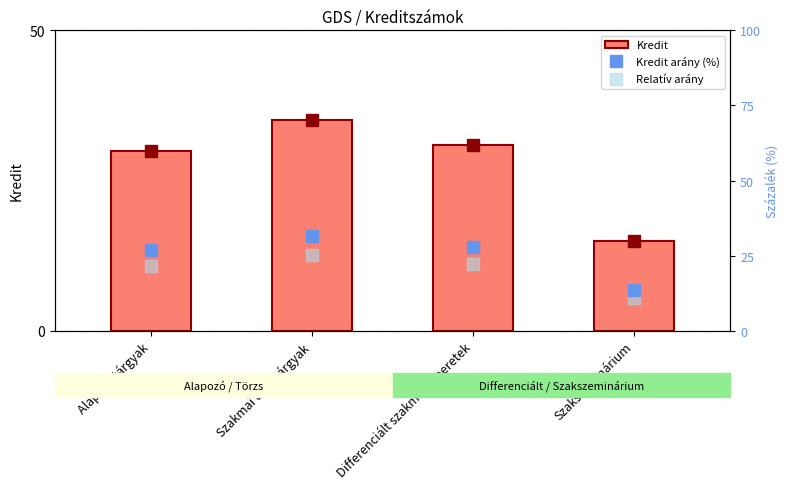

Rank the series by their average value, from lowest to highest.

Relatív arány, Kredit arány (%), Kredit